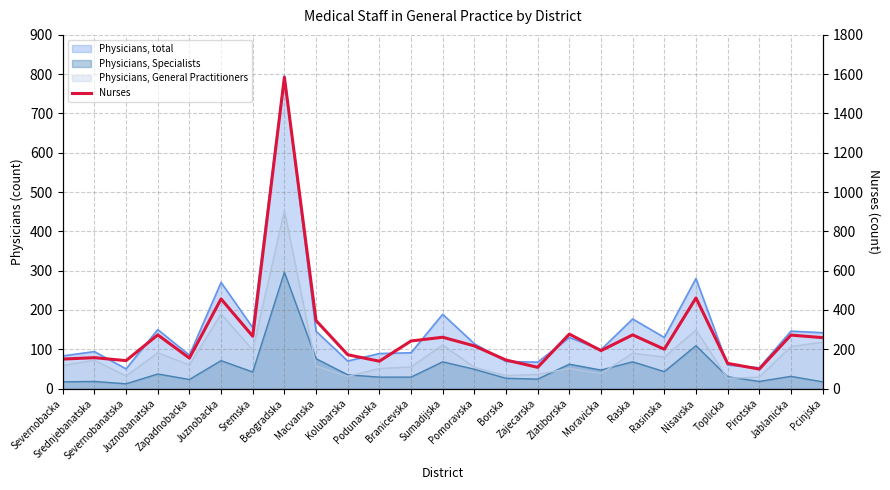

How many lines are shown in the chart?

1